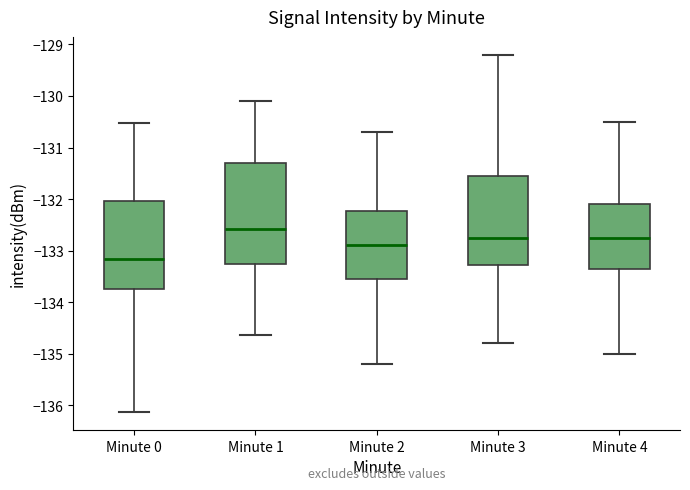

Reading left to right, transcribe this box plot: for each box, give where its median line is, the range the box spans, and where its two whiskers end, as read against the y-axis. The values are not printed on the chart, so give them approximately, as read against the axis.

Minute 0: median -133.2, box -133.7 to -132.0, whiskers -136.1 to -130.5
Minute 1: median -132.6, box -133.3 to -131.3, whiskers -134.6 to -130.1
Minute 2: median -132.9, box -133.5 to -132.2, whiskers -135.2 to -130.7
Minute 3: median -132.7, box -133.3 to -131.5, whiskers -134.8 to -129.2
Minute 4: median -132.7, box -133.3 to -132.1, whiskers -135.0 to -130.5